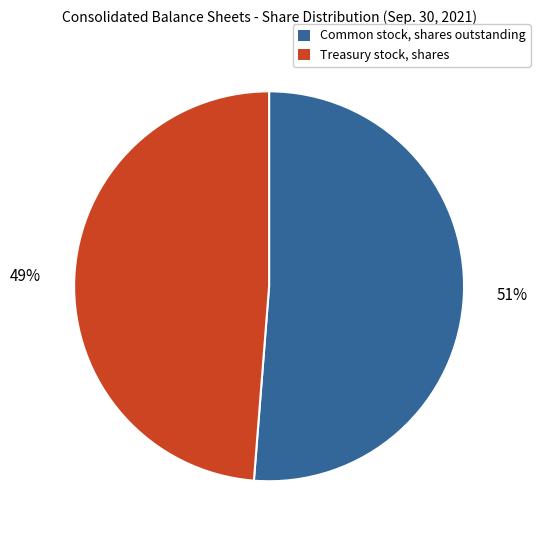

Is the sum of Common stock, shares outstanding and Treasury stock, shares greater than half?

Yes